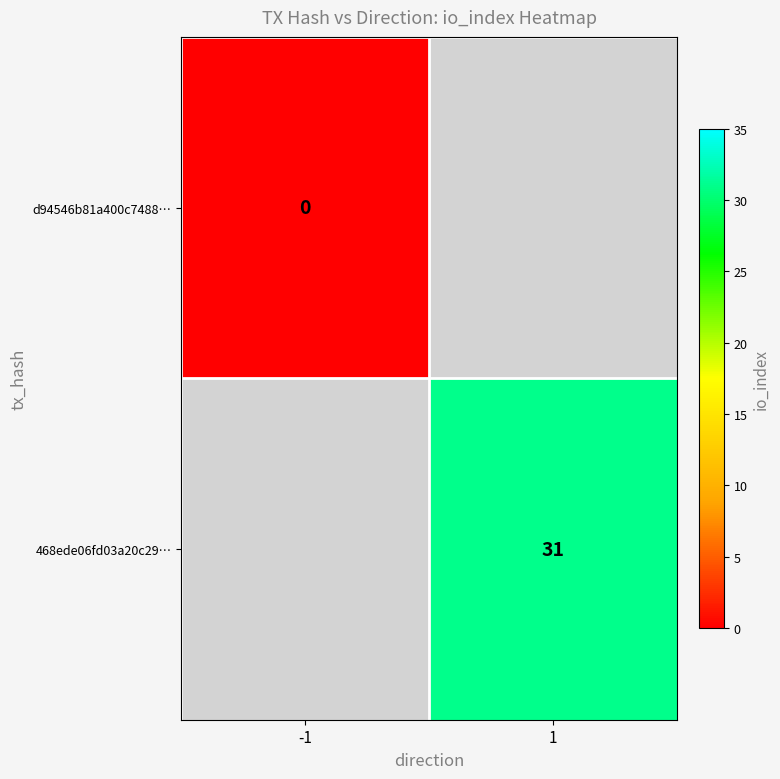

Is the value of d94546b81a400c7488… at -1 greater than the value of 468ede06fd03a20c29… at 1?

No